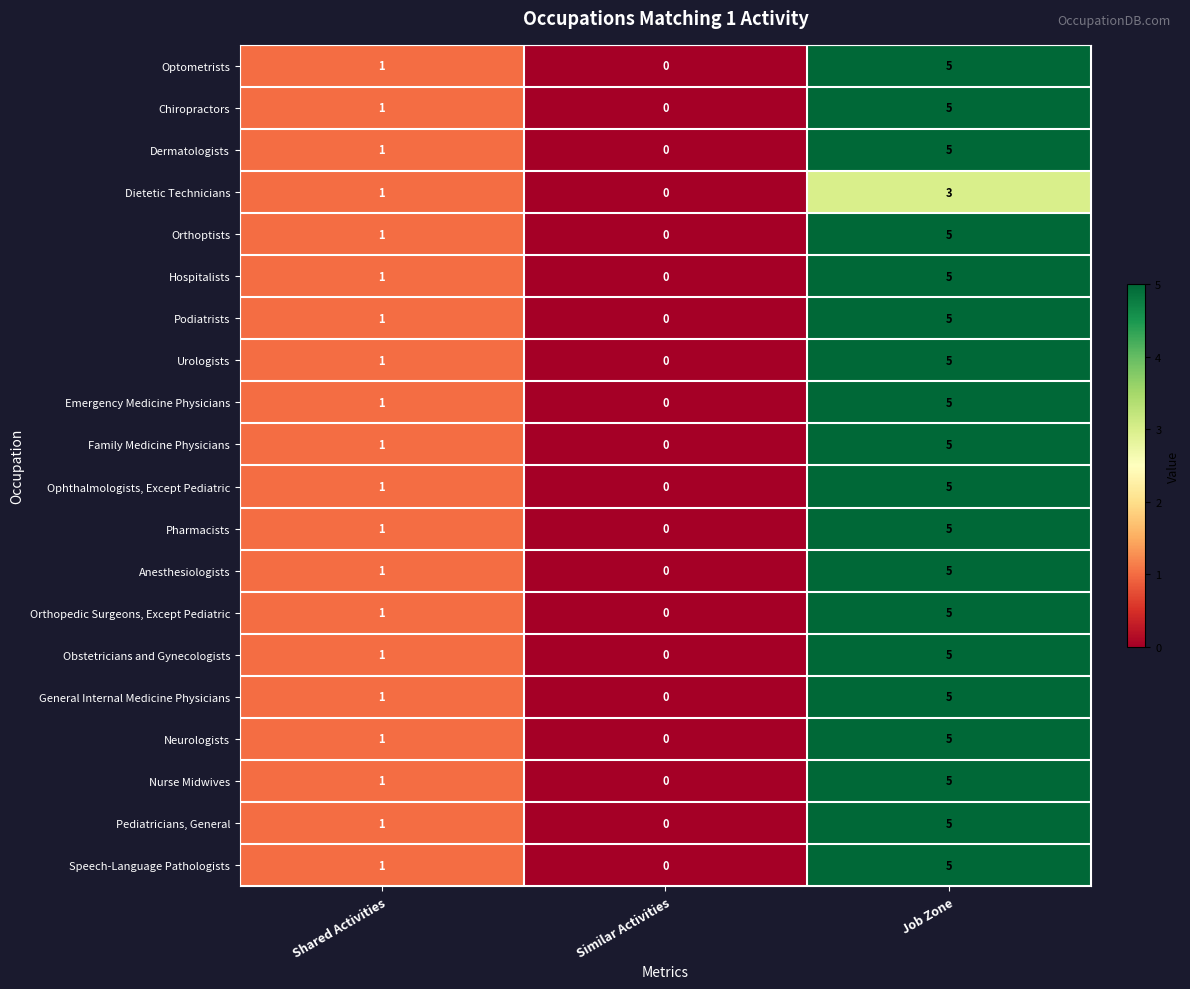

How many Dermatologists values are between 0 and 5?

3